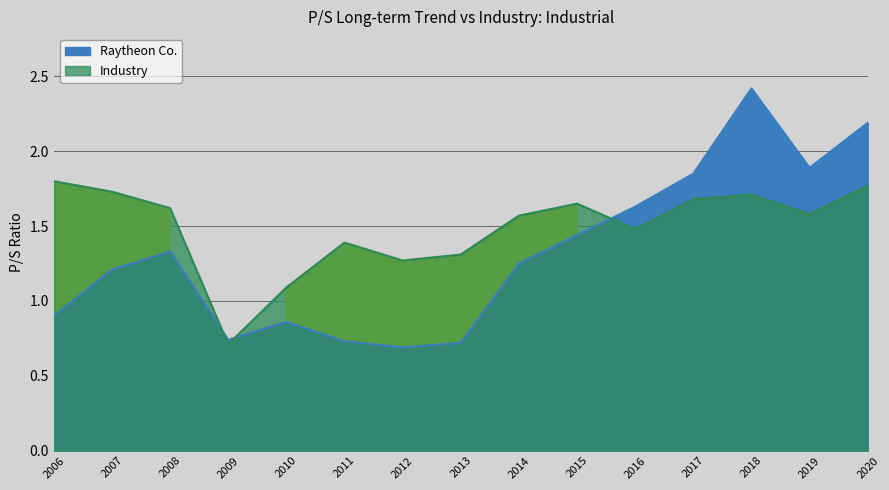

Does the chart have visible grid lines?

Yes